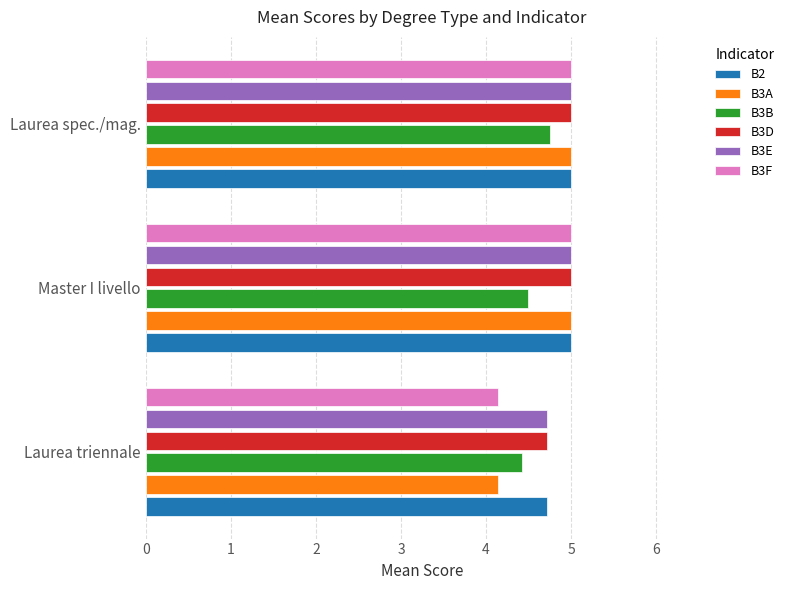

What is the difference between the highest and lowest values at Laurea triennale?

0.6